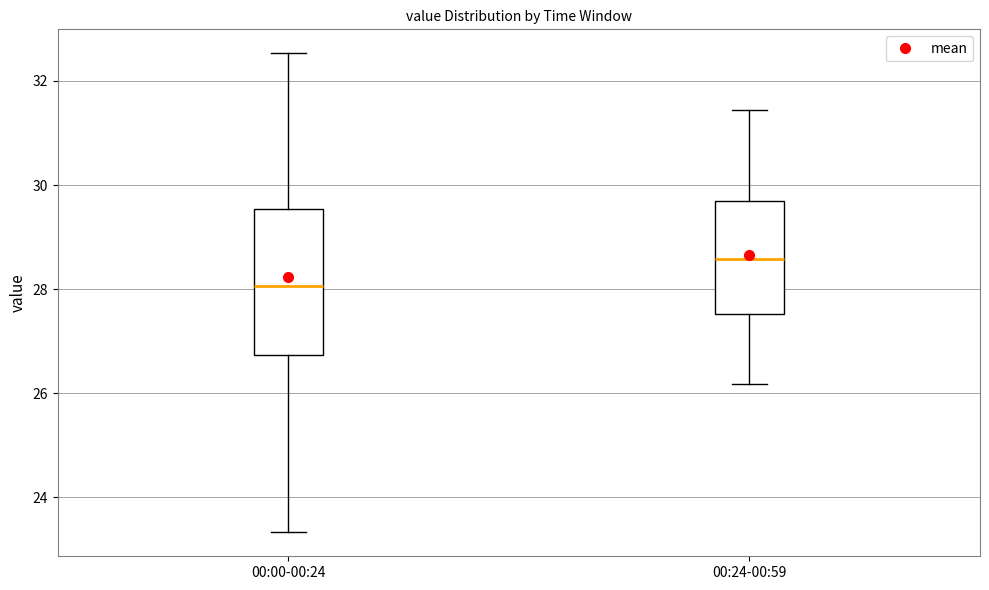

Reading left to right, transcribe this box plot: for each box, give where its median line is, the range the box spans, and where its two whiskers end, as read against the y-axis. The values are not printed on the chart, so give them approximately, as read against the axis.

00:00-00:24: median 28.0, box 26.8 to 29.6, whiskers 23.4 to 32.6
00:24-00:59: median 28.6, box 27.6 to 29.6, whiskers 26.2 to 31.4